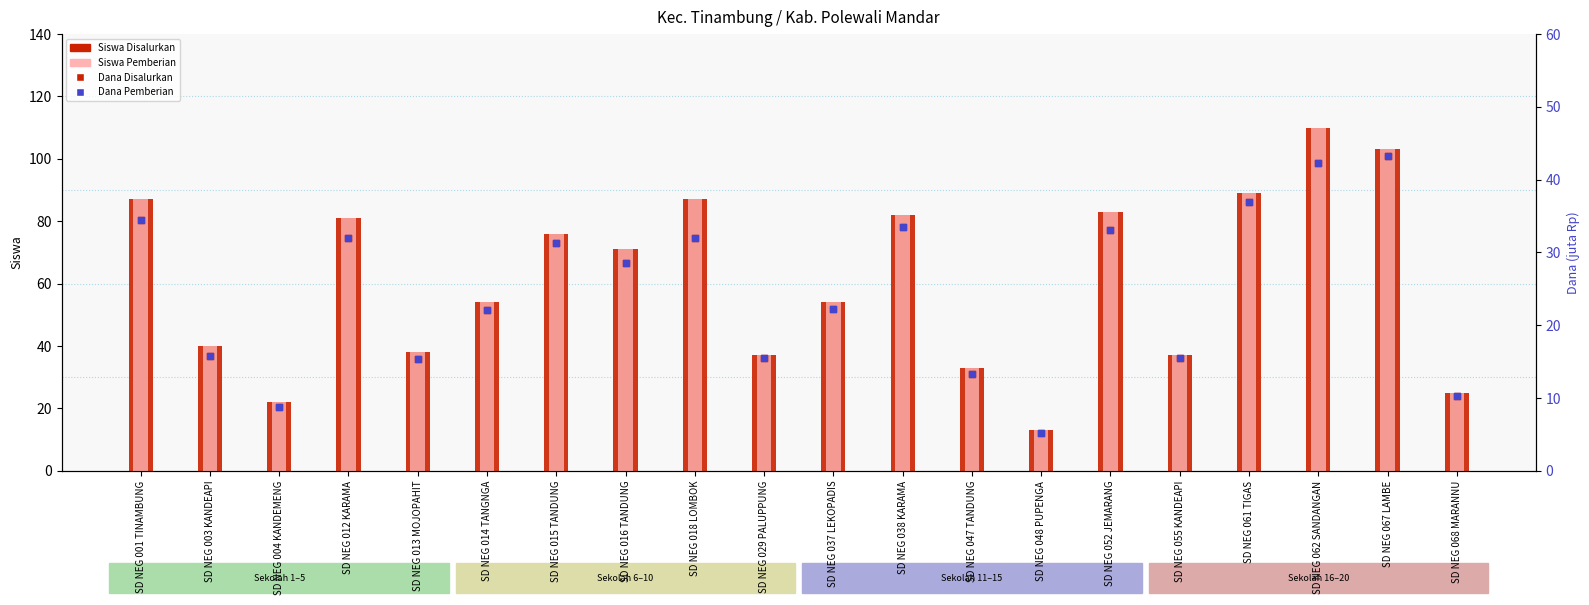

At which category is the sum across all series the highest?

SD NEG 062 SANDANGAN